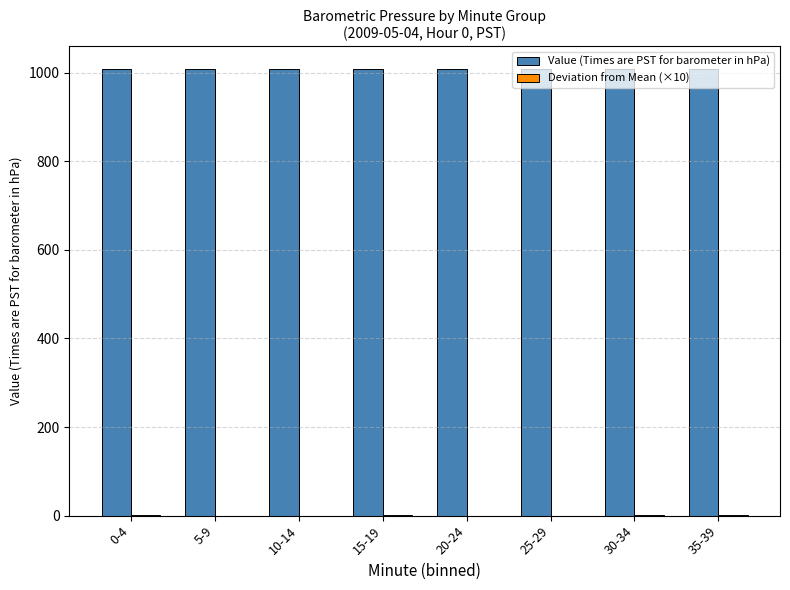

The value of Value (Times are PST for barometer in hPa) at 25-29 is 1717.9. True or false?

False